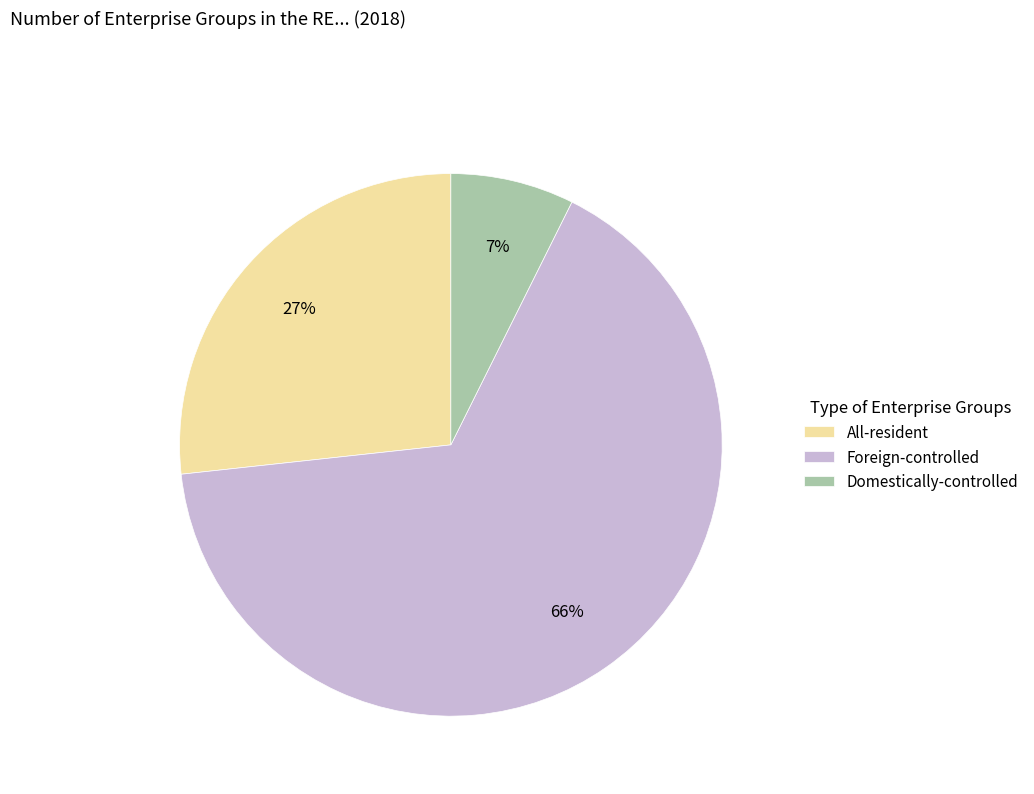

Is Foreign-controlled the majority of the pie?

Yes